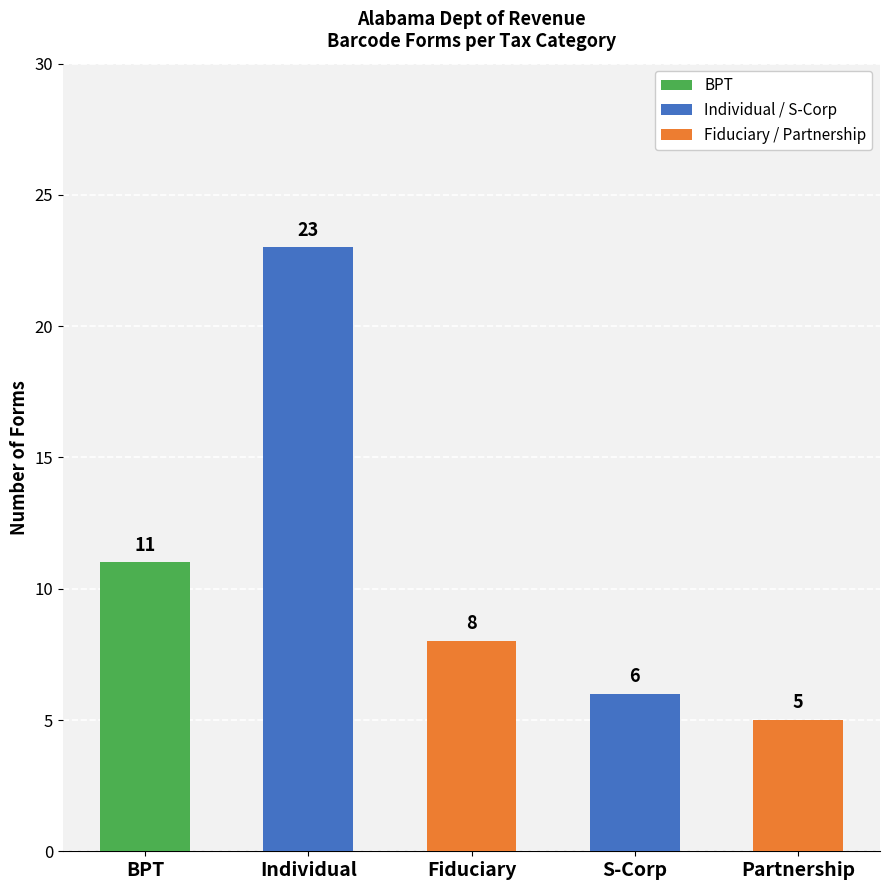

The value at Individual is 35. True or false?

False